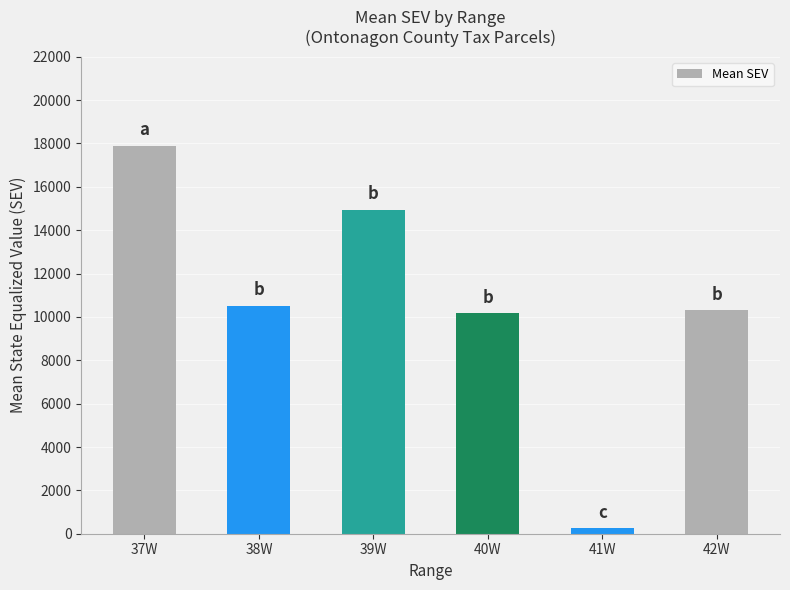

The value at 42W is 17644.0. True or false?

False